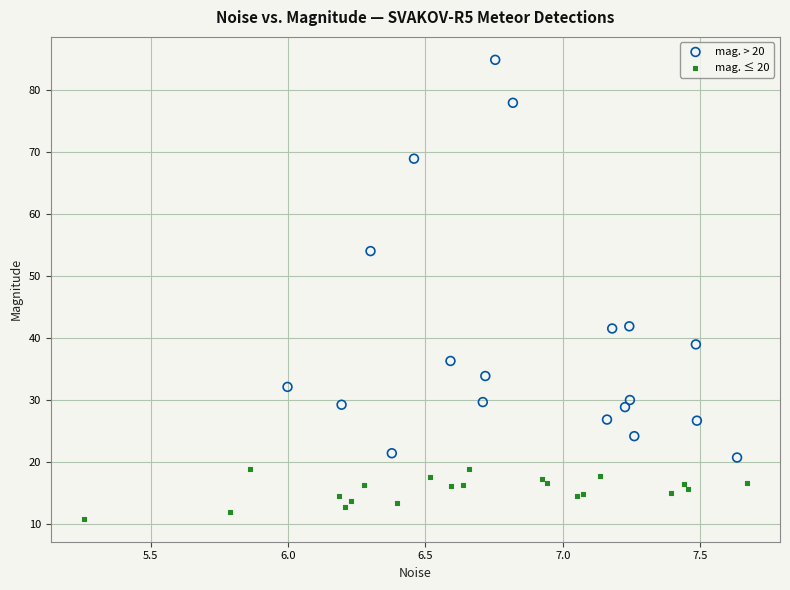

Which series reaches the maximum Y coordinate?

mag. > 20